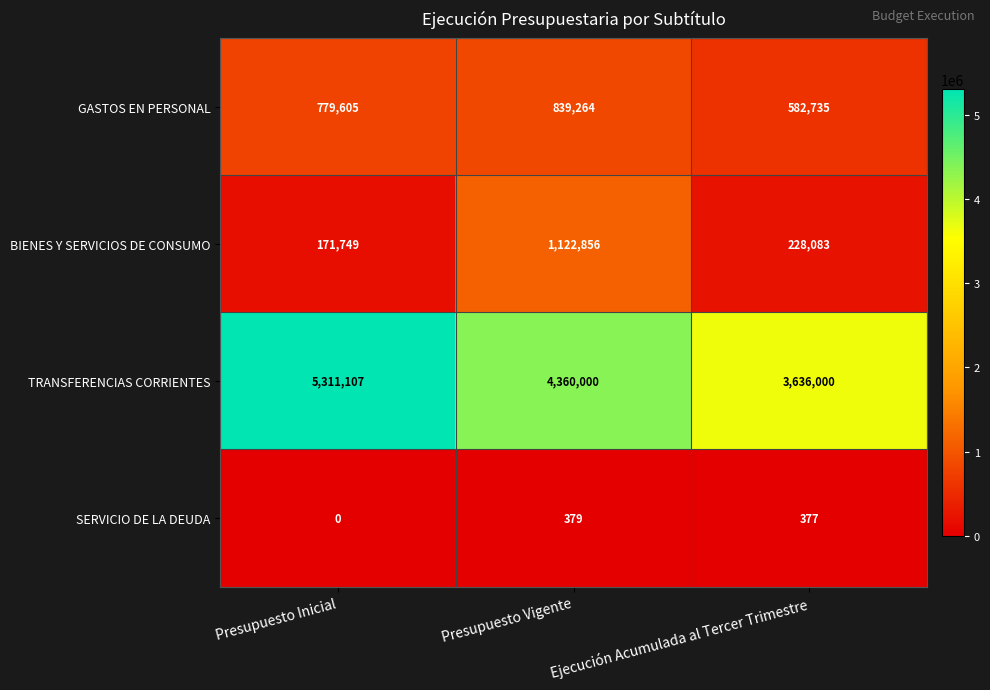

Which series has the largest total across all categories?

TRANSFERENCIAS CORRIENTES